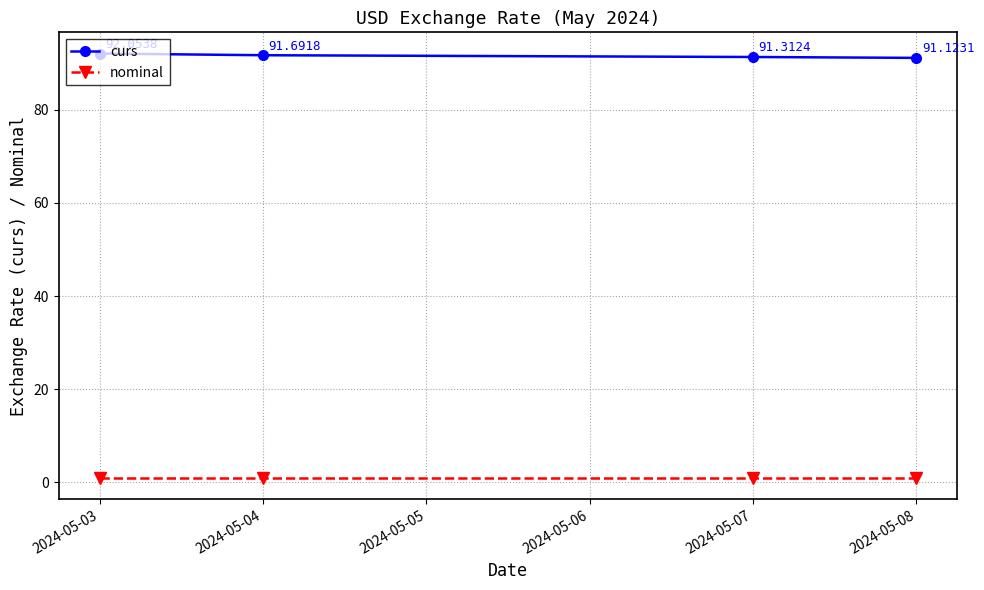

True or false: curs and nominal intersect in this chart.

False